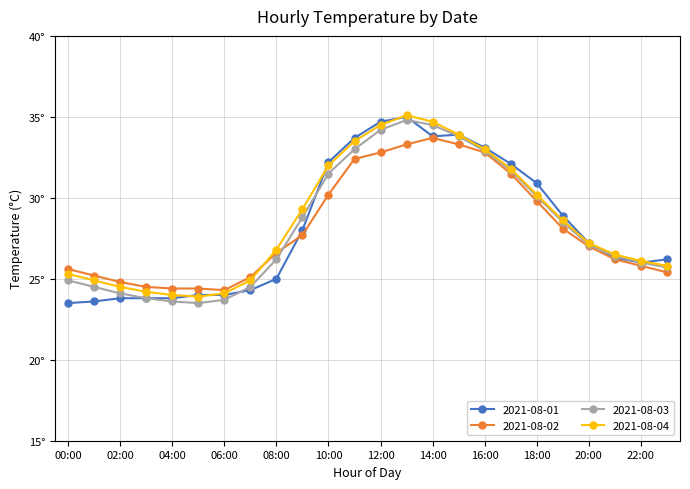

Does the chart display data point markers on the line(s)?

Yes